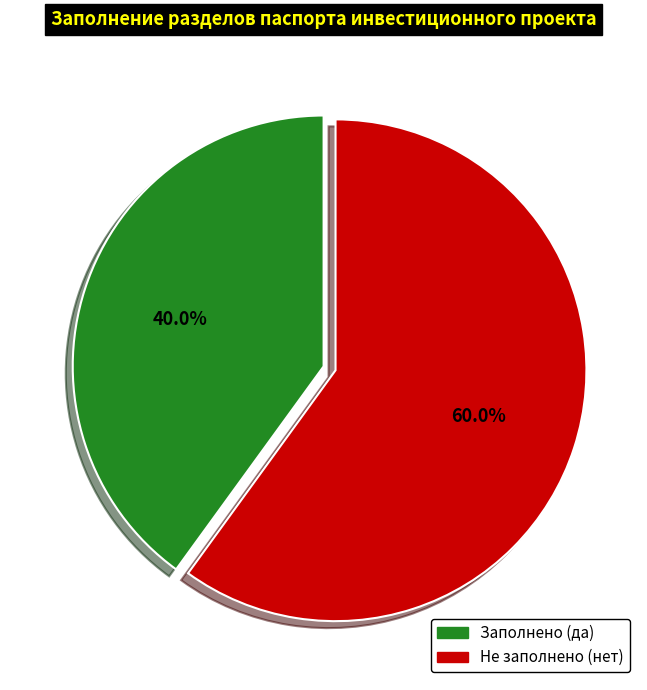

How many slices are in this pie chart?

2